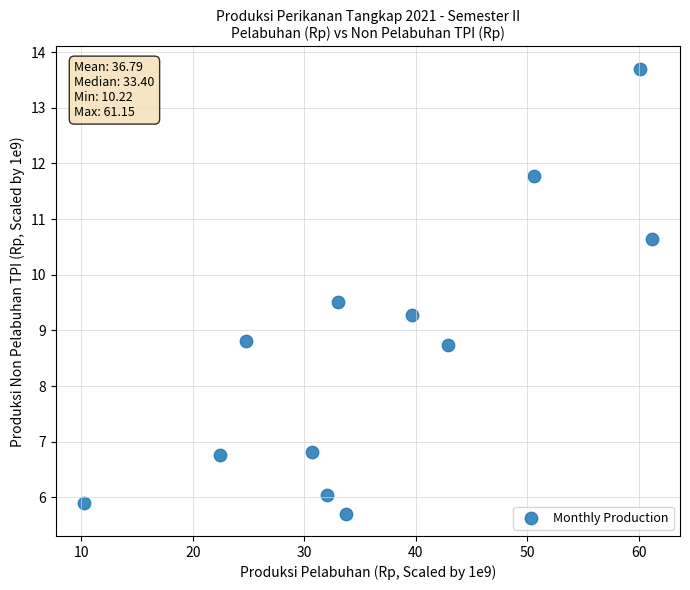

What is the range of Y values (max minus min)?

8.0